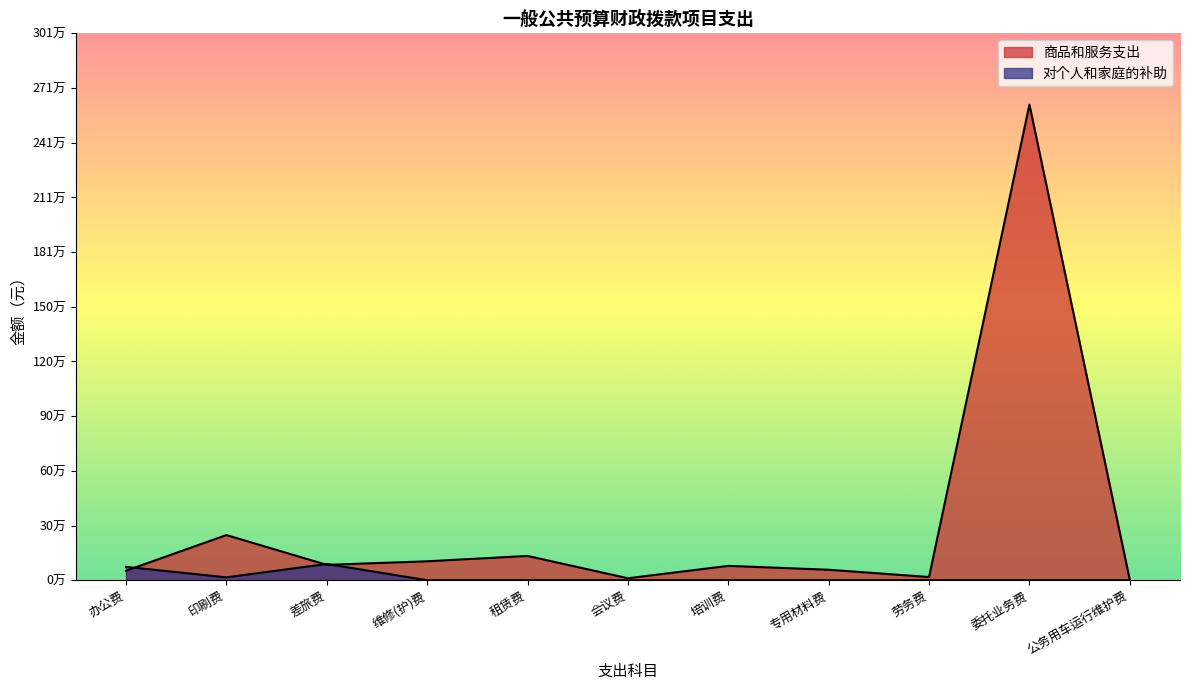

Is the value of 商品和服务支出 at 专用材料费 greater than the value of 对个人和家庭的补助 at 公务用车运行维护费?

Yes